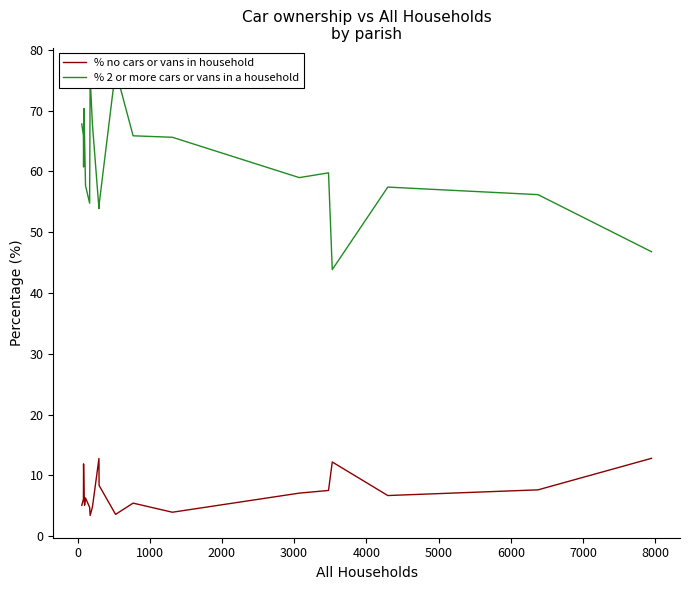

What is the maximum value for % no cars or vans in household?

12.8